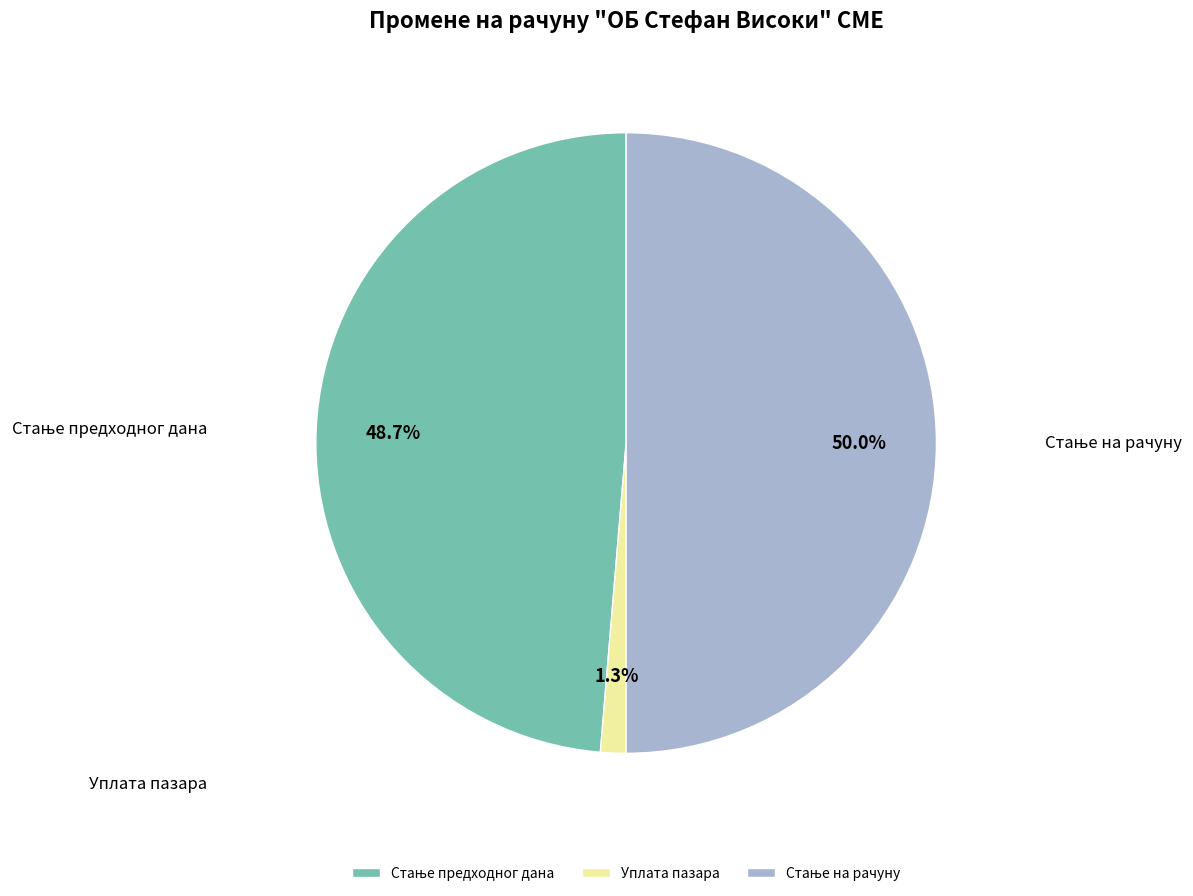

Which category has the smallest portion of the pie?

Уплата пазара